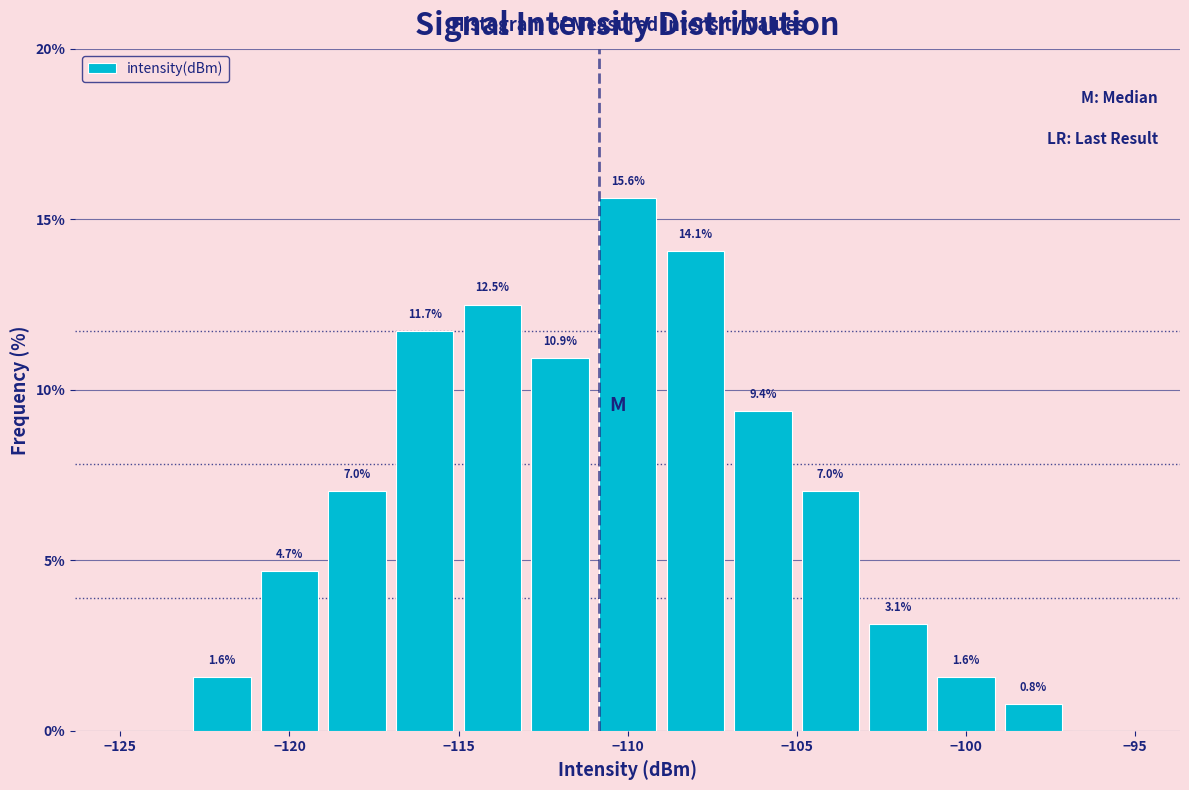

Which range on the x-axis has the tallest bar?

-111 to -109